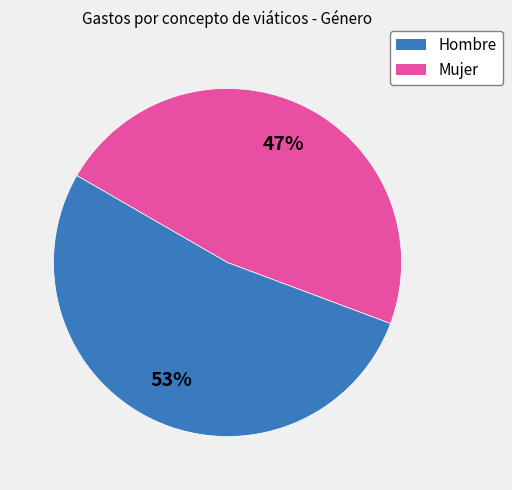

To the nearest percent, what portion does Mujer represent?

47%